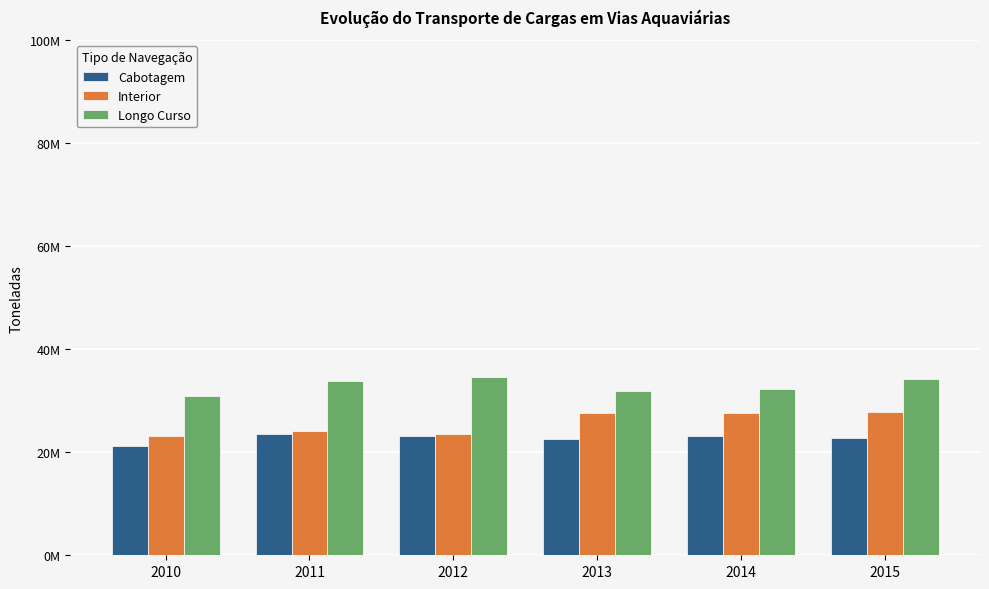

What is the total value across all series at 2013?

82150010.2